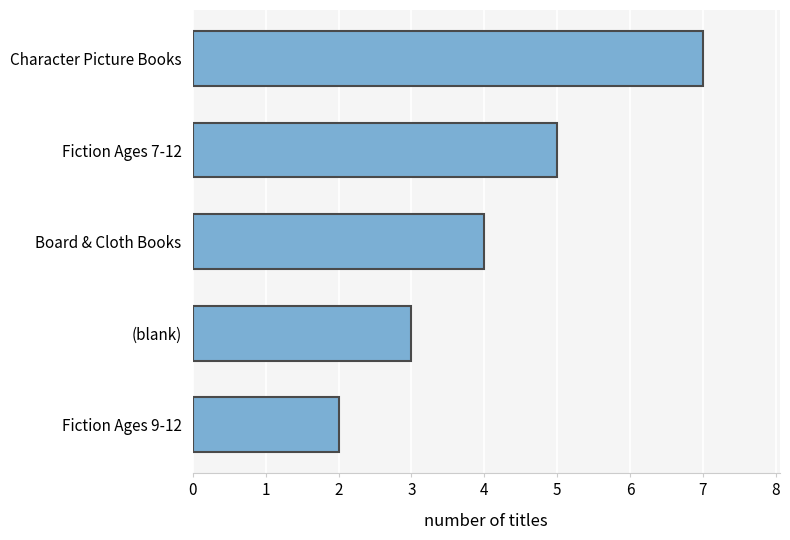

Reading bottom to top, transcribe all the data shown in this chart.

Fiction Ages 9-12=2	(blank)=3	Board & Cloth Books=4	Fiction Ages 7-12=5	Character Picture Books=7